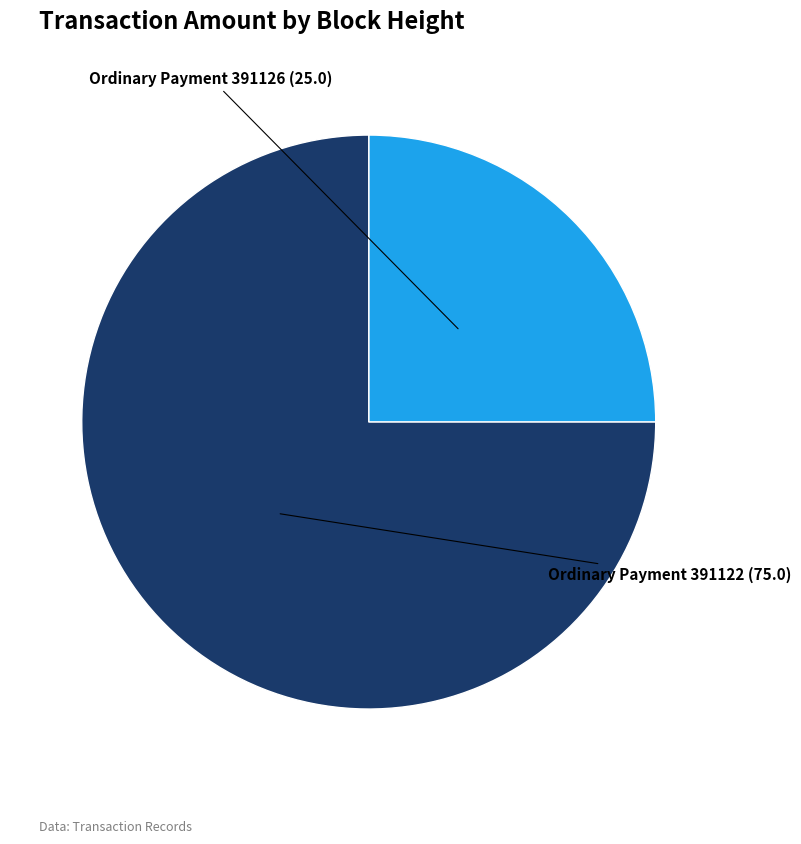

Does any single category account for the majority?

Yes